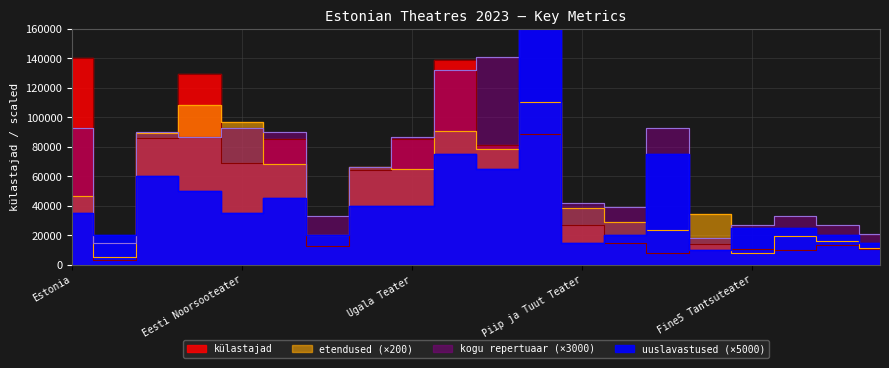

What is the sum of the uuslavastused values at Kanuti Gildi SAAL and Rakvere Teater?

115000